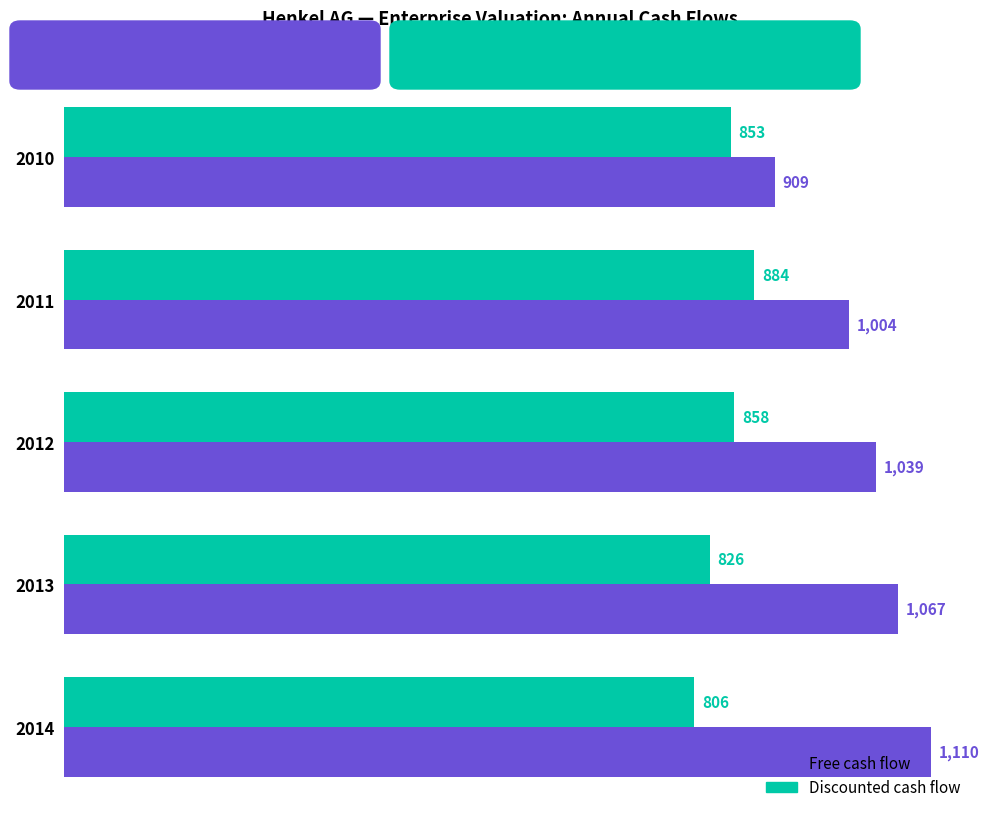

Which series changed the most between 2011 and 2013?

Free cash flow